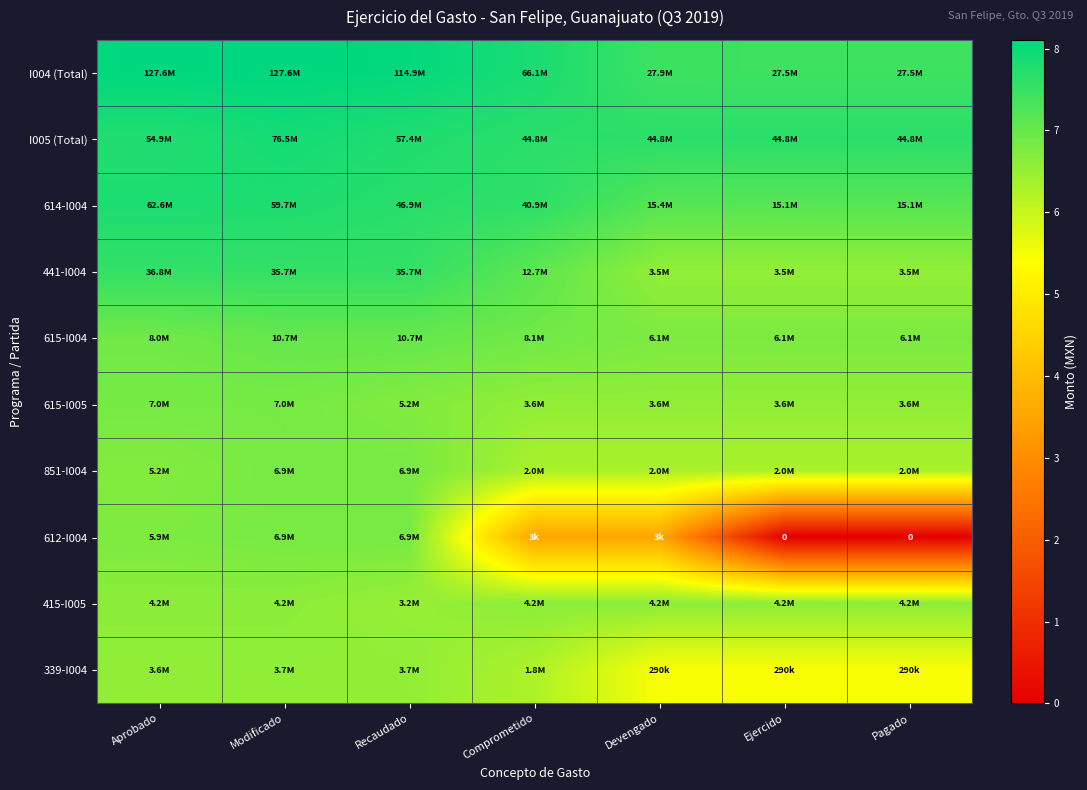

What is the maximum value shown in the chart?

8.1